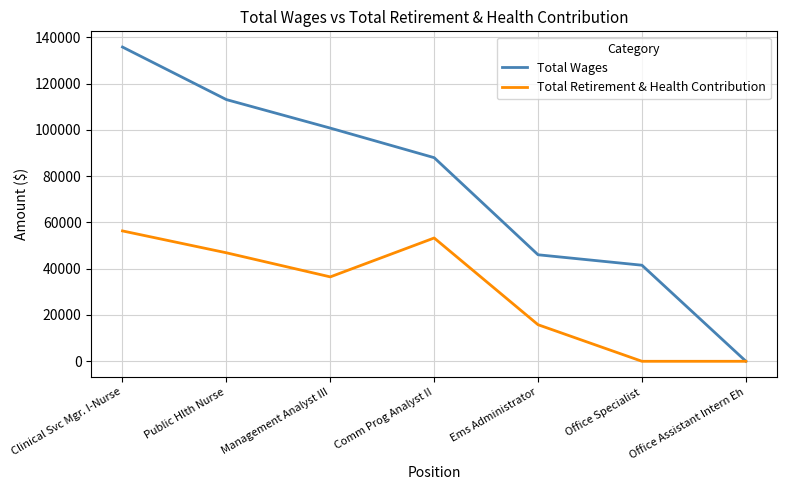

Does the chart display data point markers on the line(s)?

No